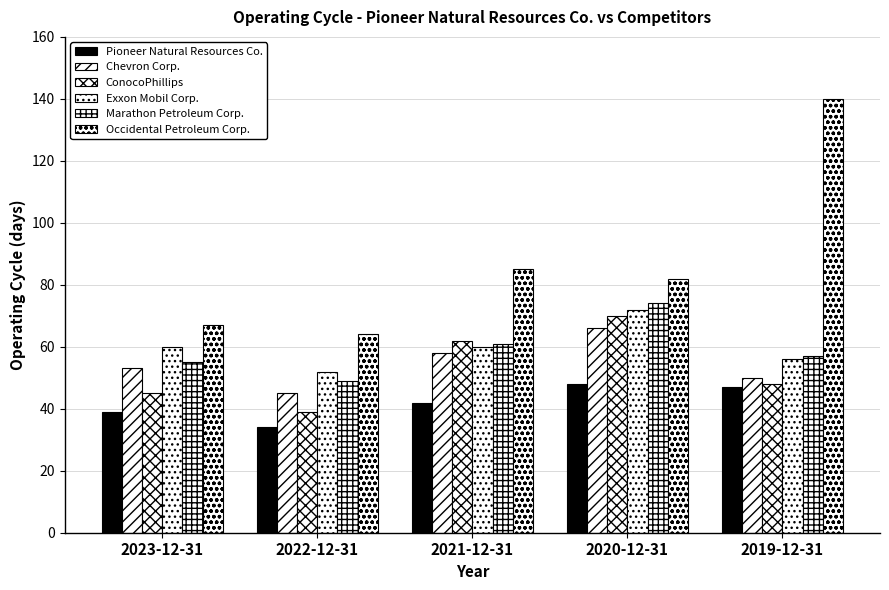

Does the chart contain any negative values?

No